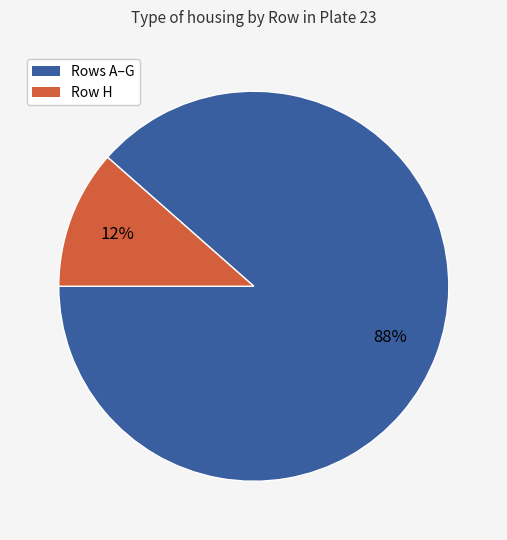

To the nearest percent, what is the average slice percentage?

50%